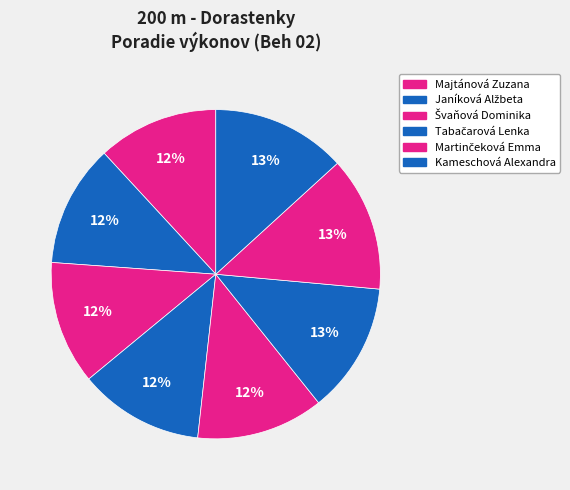

Is there a majority slice in this chart?

No